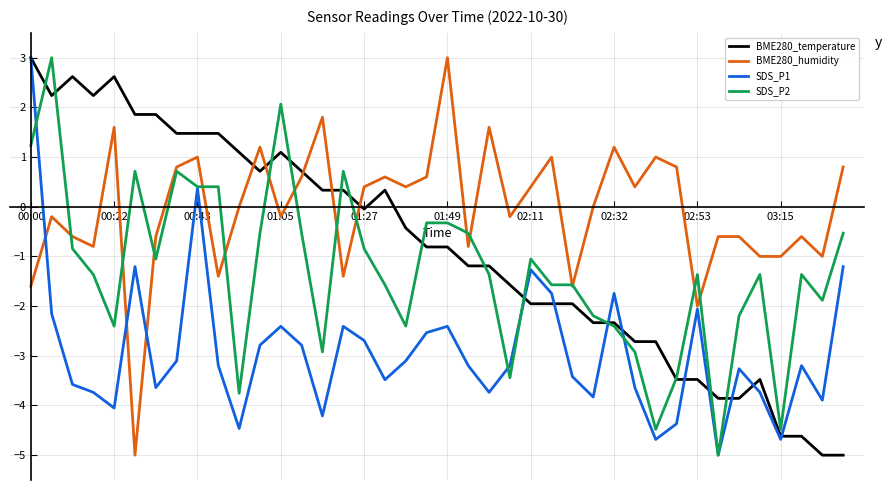

True or false: BME280_temperature has more than 1 interior local peaks.

True